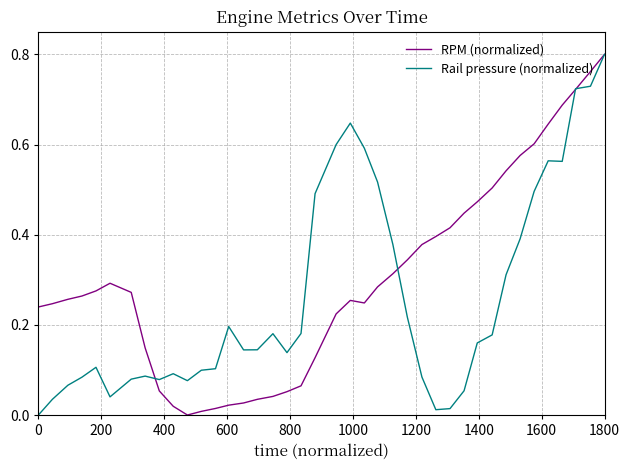

At how many categories does at least one series exceed 0?

40